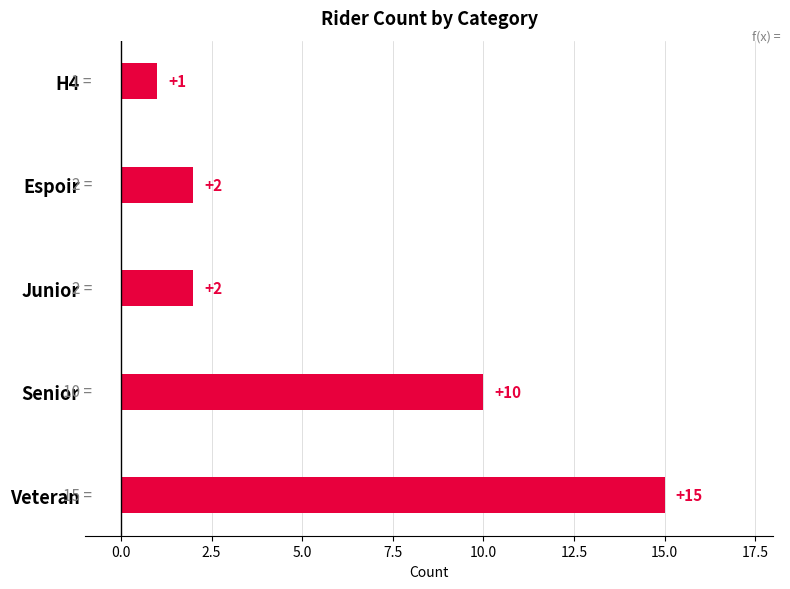

Does the chart contain stacked bars?

No